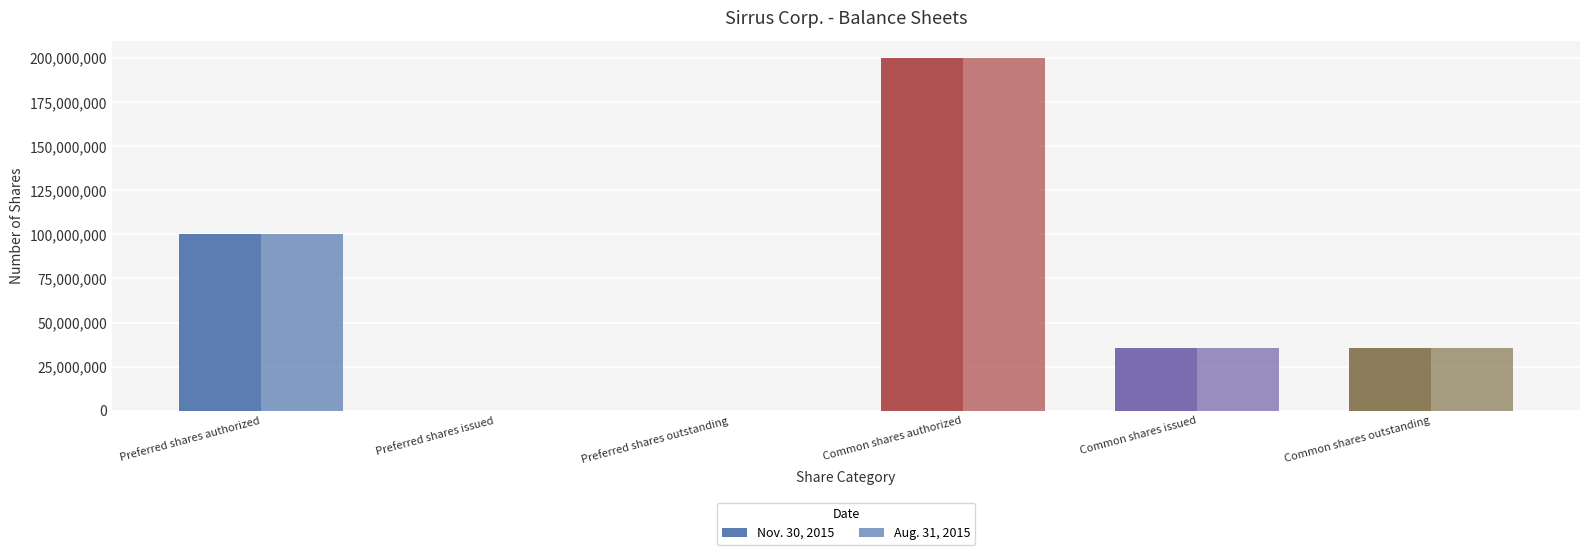

What is the maximum value shown in the chart?

200000000